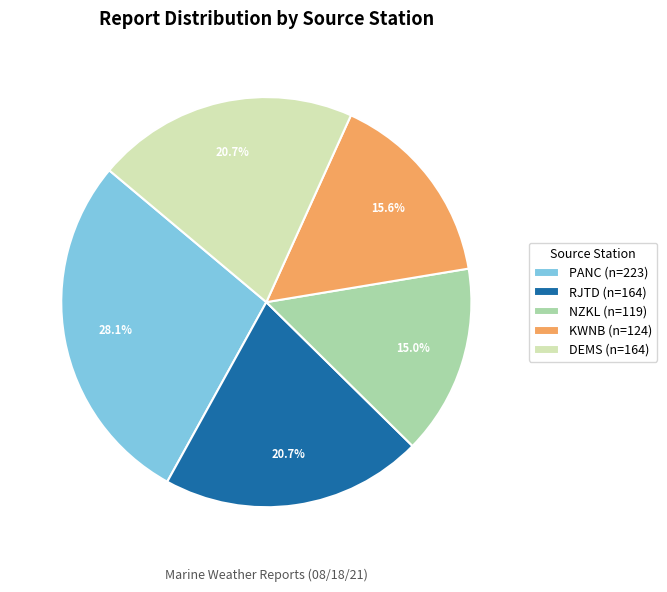

Is there a majority slice in this chart?

No